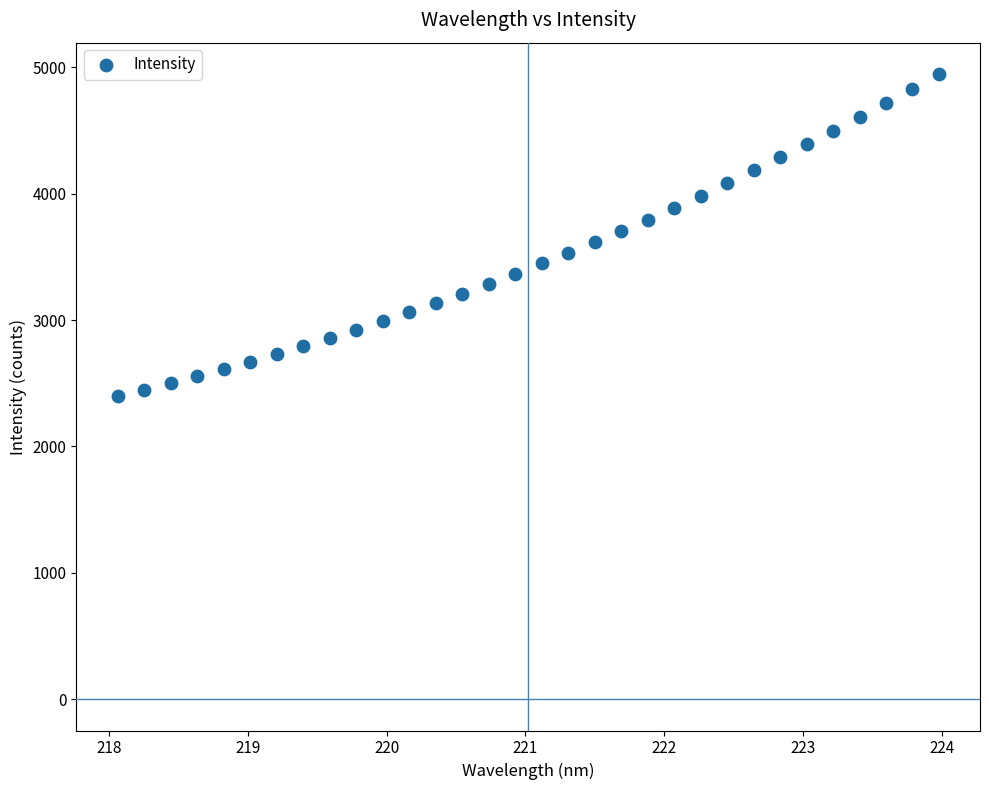

What is the range of Y values (max minus min)?

2548.2